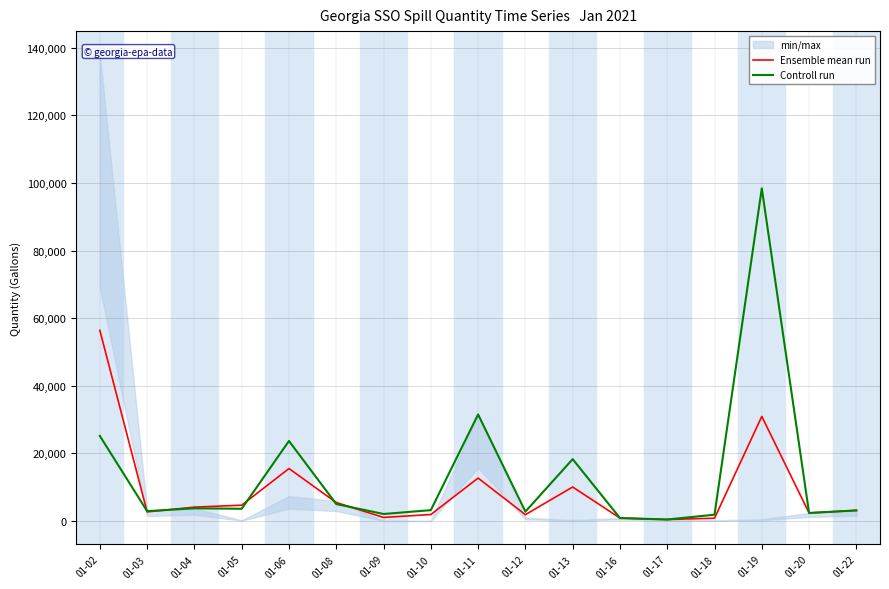

How many data points in Controll run are less than 3195?

8